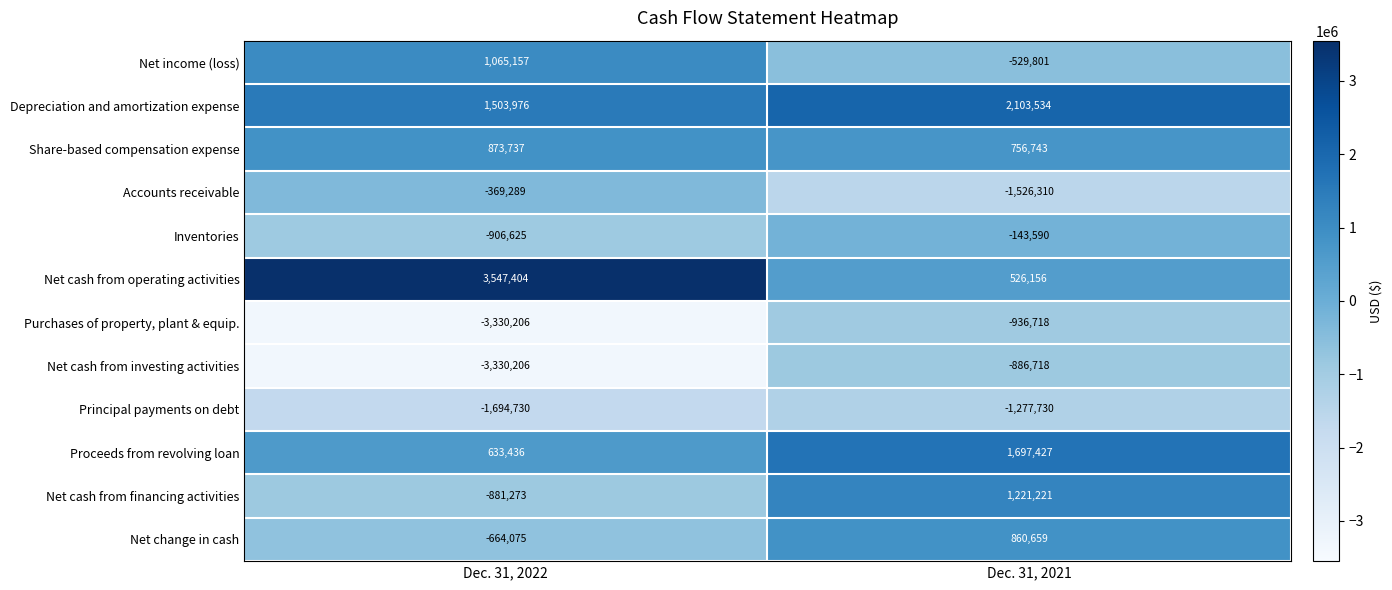

Rank the series at Dec. 31, 2021 from highest to lowest value.

Depreciation and amortization expense, Proceeds from revolving loan, Net cash from financing activities, Net change in cash, Share-based compensation expense, Net cash from operating activities, Inventories, Net income (loss), Net cash from investing activities, Purchases of property, plant & equip., Principal payments on debt, Accounts receivable